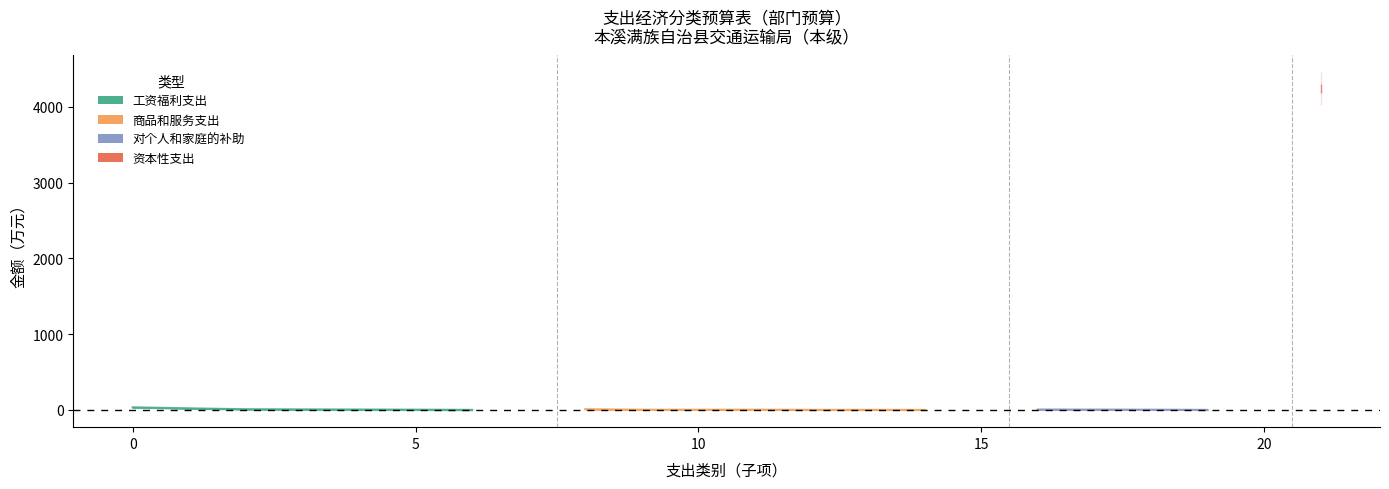

The value at 商品和服务支出 is 18.5. True or false?

True